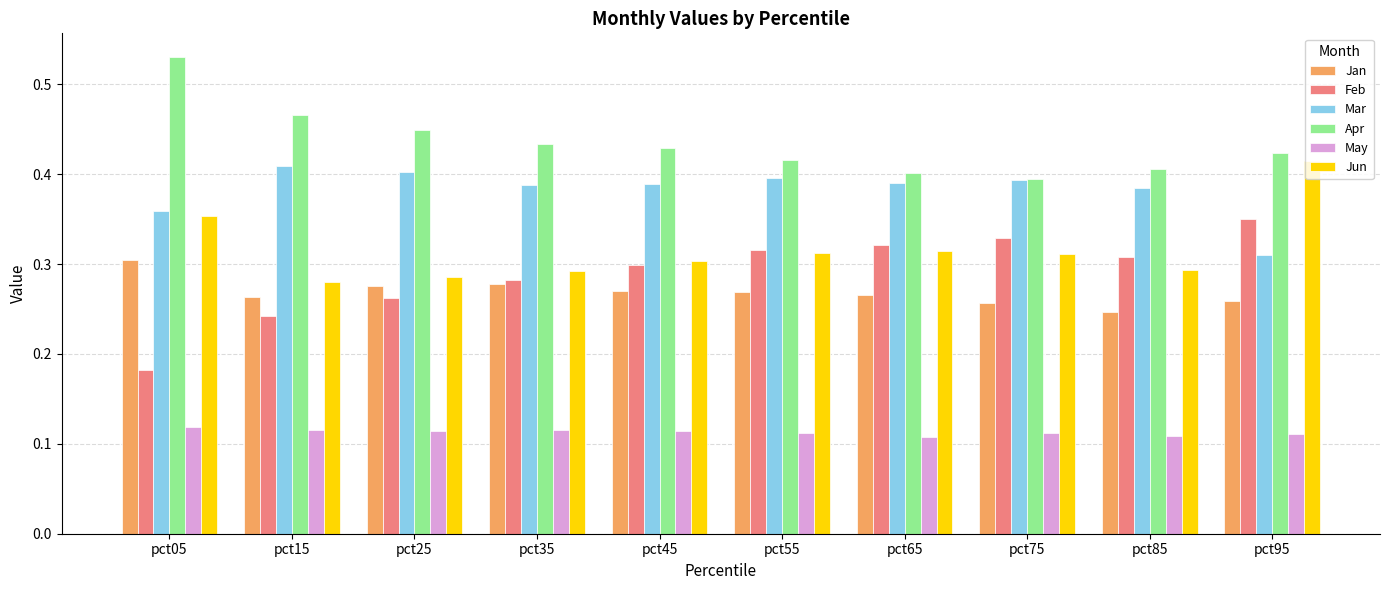

Which label corresponds to the largest value in the chart?

pct05